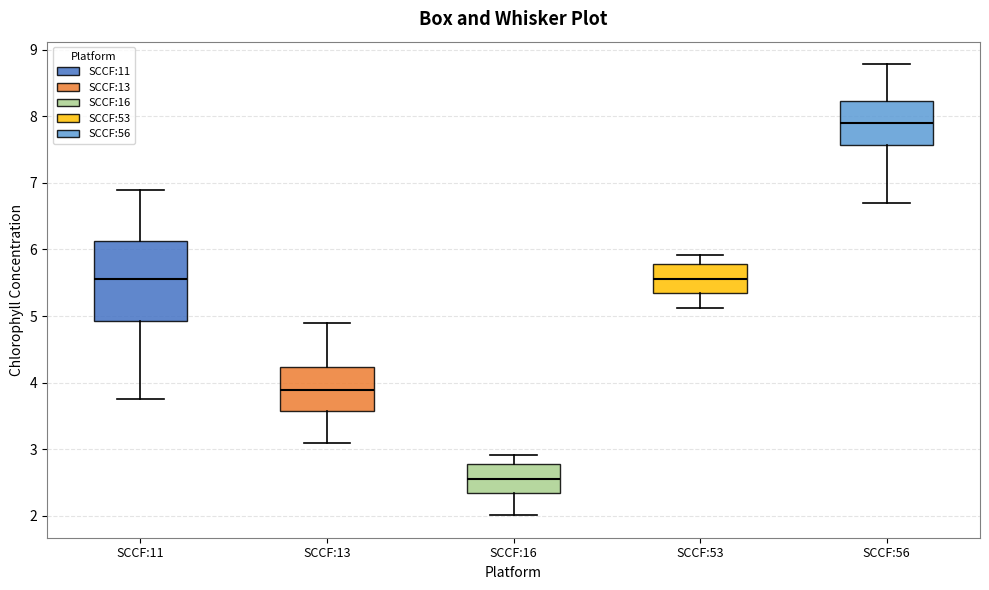

Which box's median line is the lowest?

SCCF:16